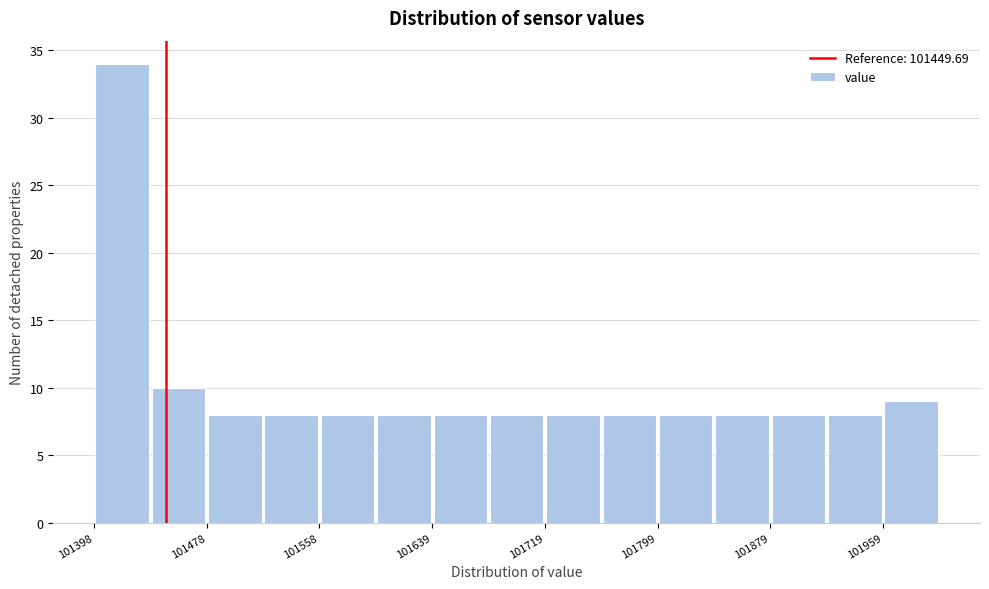

How tall is the bar that spans 101600 to 101640 on the x-axis? Neither the bar edges nor the heights are printed on the chart, so give them approximately, as read against the axes.

8